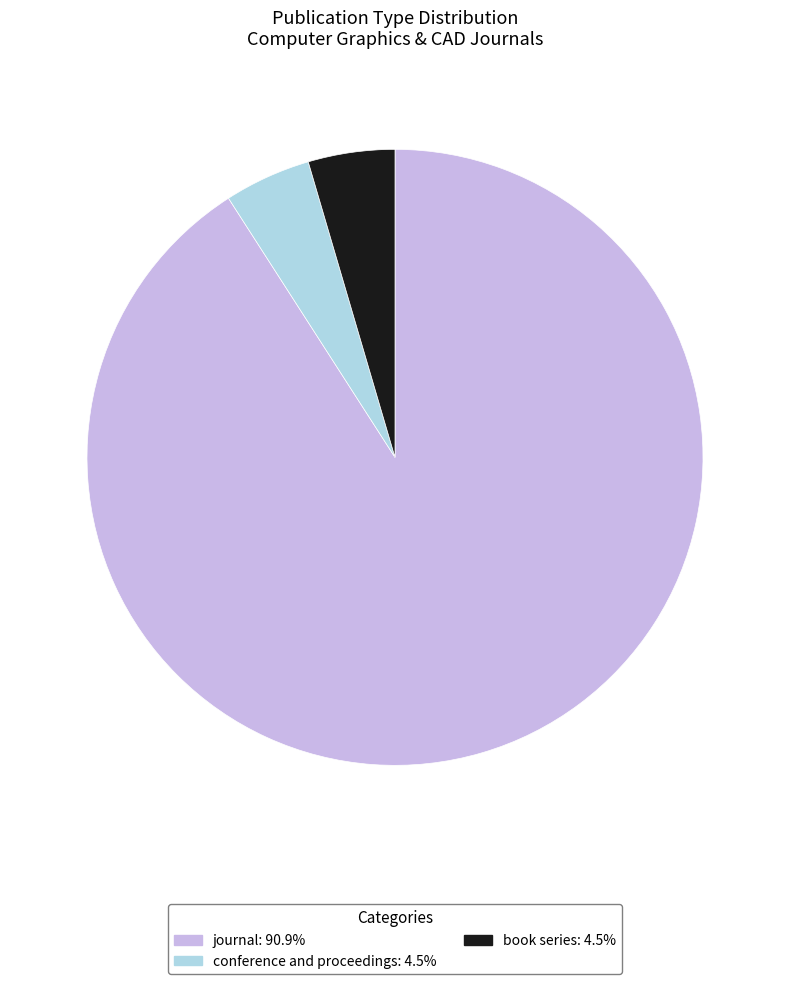

The journal slice represents 91% of the pie. True or false?

True